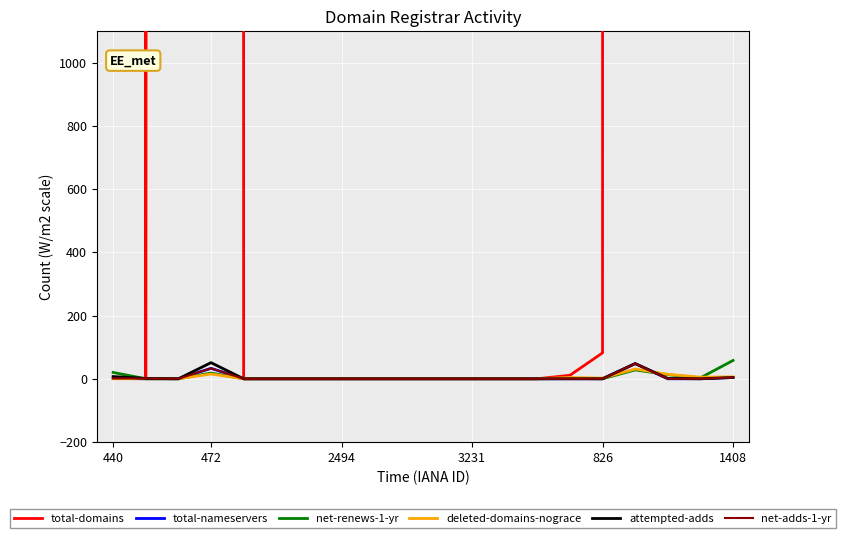

True or false: deleted-domains-nograce and total-domains cross at least once.

False